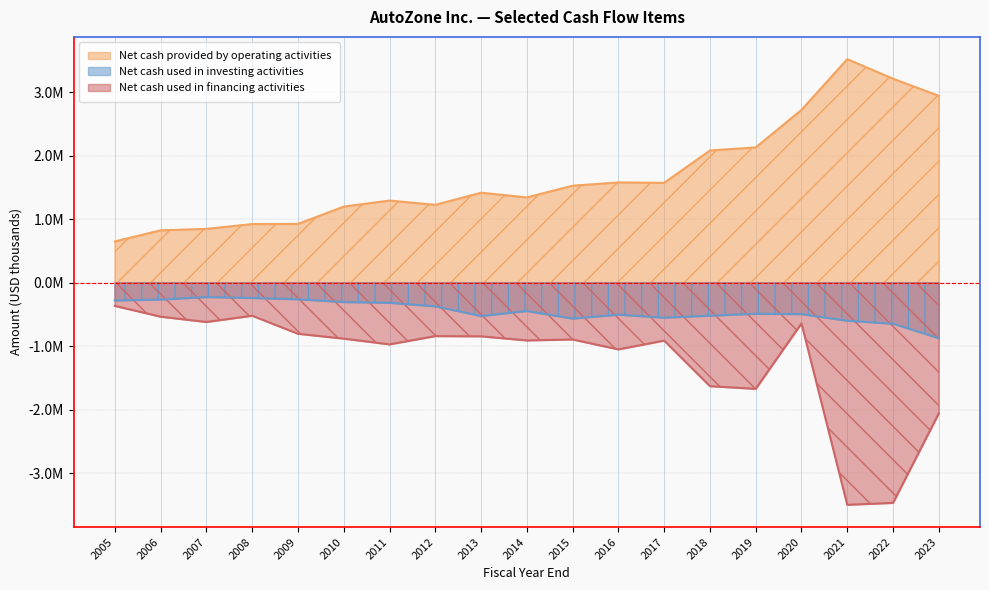

Which series has the largest range (max minus min)?

Net cash used in financing activities